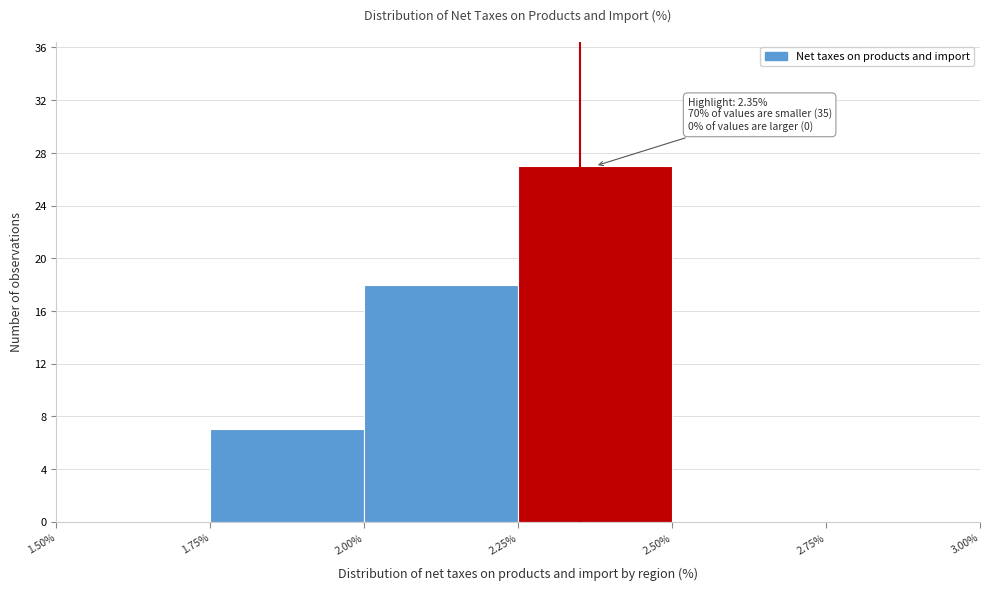

Which range on the x-axis has the tallest bar?

2.25% to 2.50%